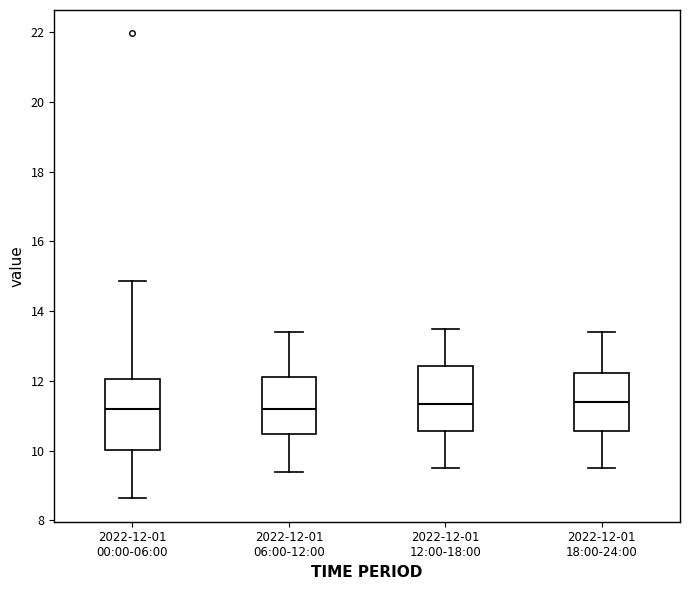

Reading left to right, read every box against the y-axis: the position of its median line, the range the box covers, and the ends of its whiskers. The values are not printed on the chart, so give them approximately, as read against the axis.

2022-12-01 00:00-06:00: median 11.2, box 10.0 to 12.0, whiskers 8.6 to 14.8
2022-12-01 06:00-12:00: median 11.2, box 10.4 to 12.2, whiskers 9.4 to 13.4
2022-12-01 12:00-18:00: median 11.4, box 10.6 to 12.4, whiskers 9.6 to 13.6
2022-12-01 18:00-24:00: median 11.4, box 10.6 to 12.2, whiskers 9.6 to 13.4